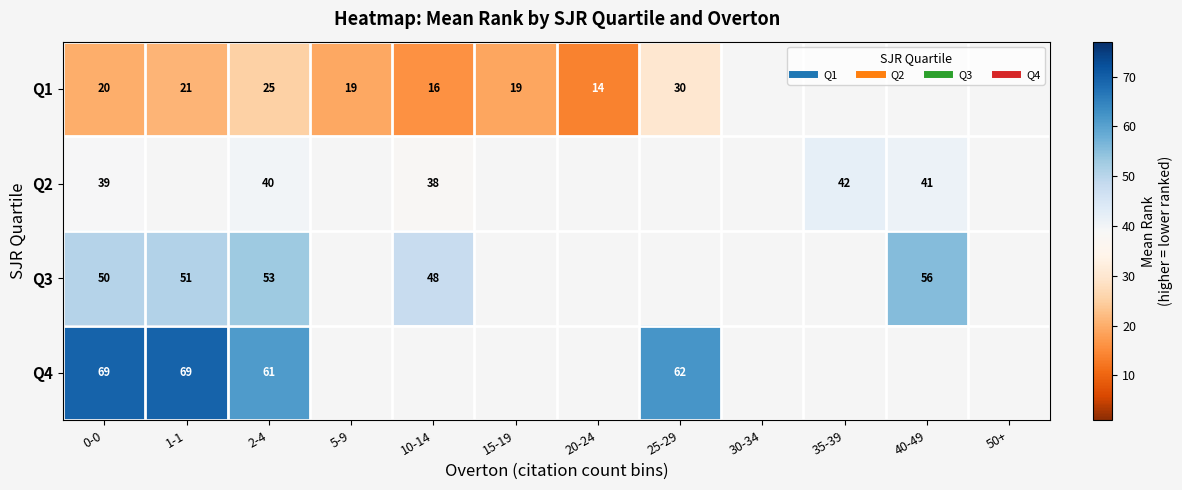

Which has a higher value, 0-0 or 5-9?

0-0